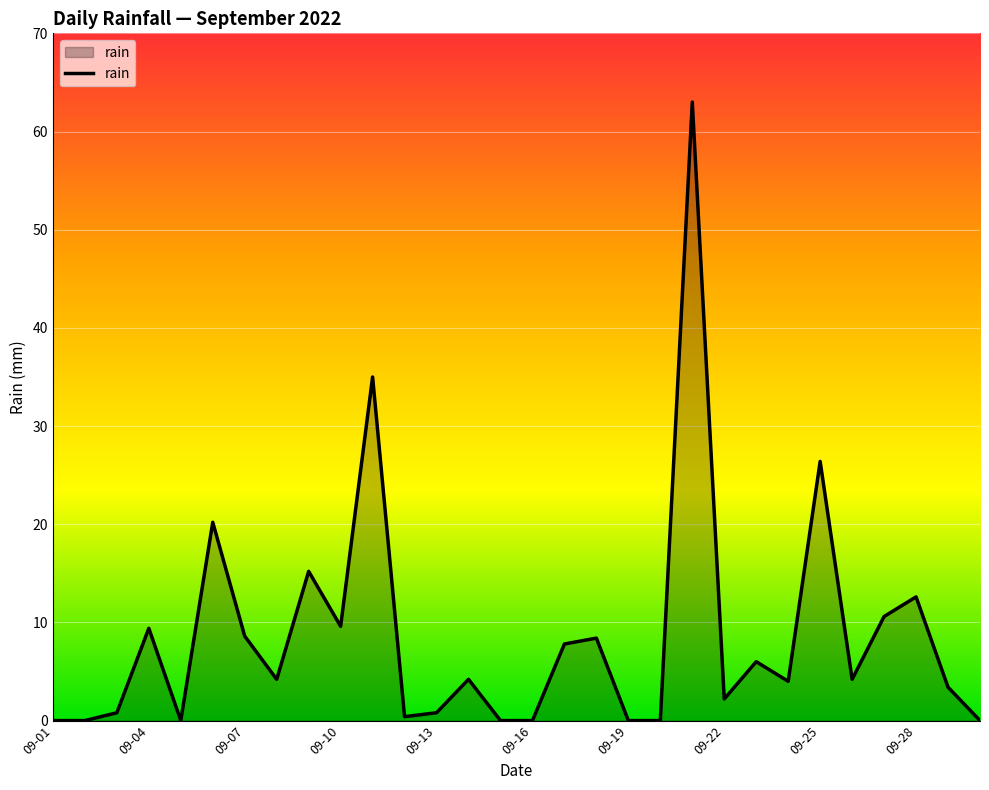

What is the difference between the maximum and minimum values?

63.0